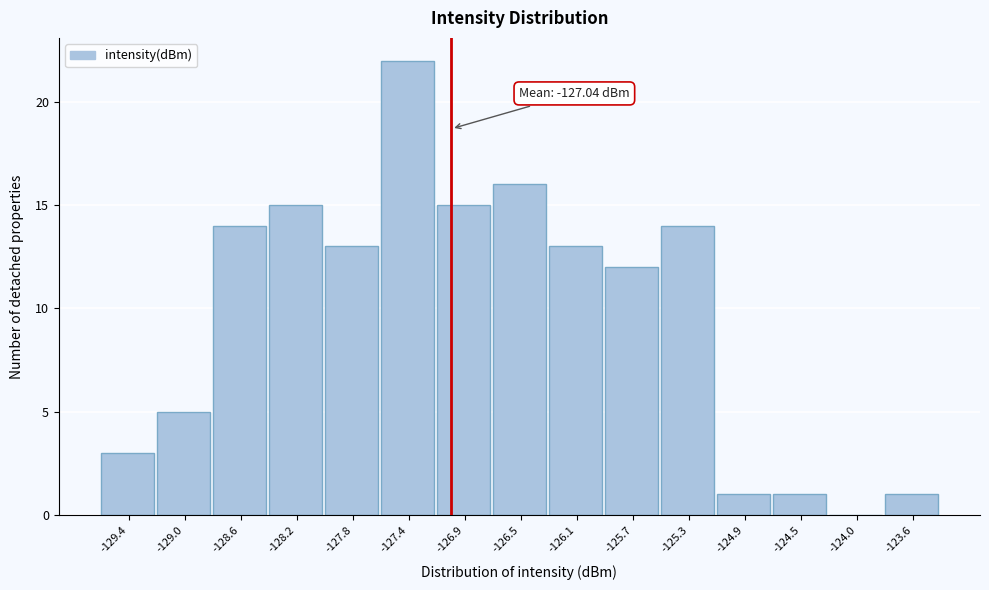

Which range on the x-axis has the tallest bar?

-127.55 to -127.15